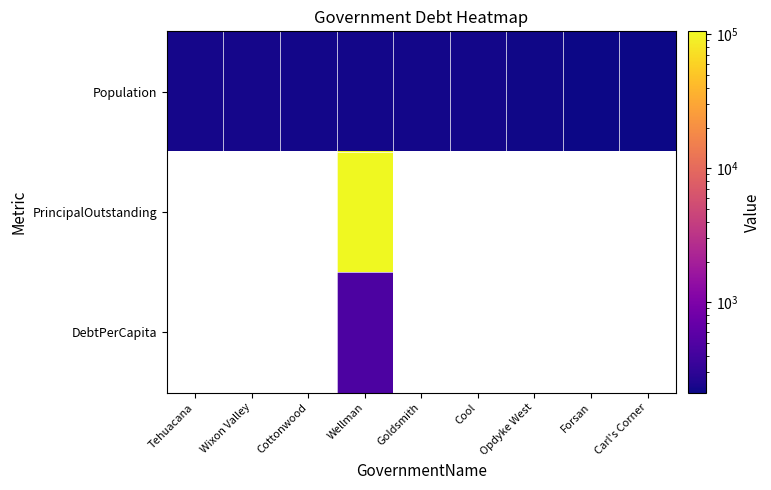

Which series changed the most between Cottonwood and Wellman?

Population